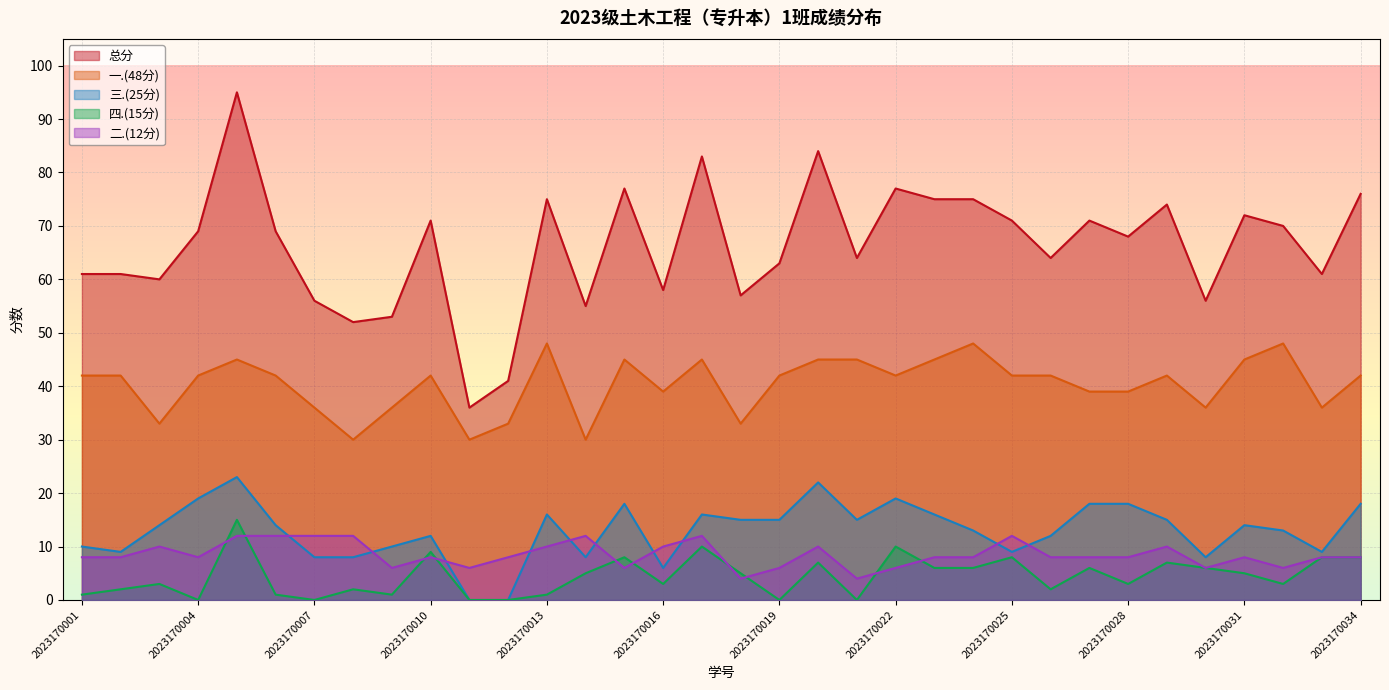

At 2023170030, list the series in order from smallest to largest.

二.(12分), 四.(15分), 三.(25分), 一.(48分), 总分